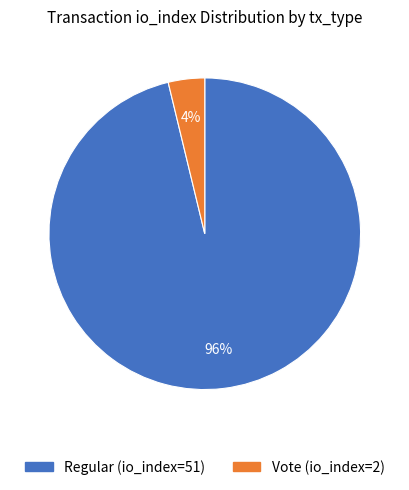

To the nearest percent, what percentage of the pie is Regular (io_index=51)?

96%